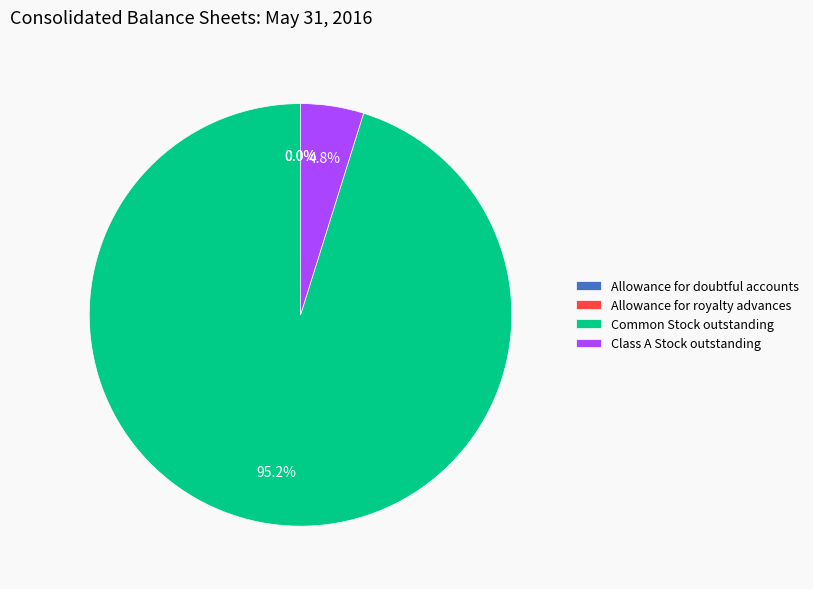

Which category has the biggest portion of the pie?

Common Stock outstanding